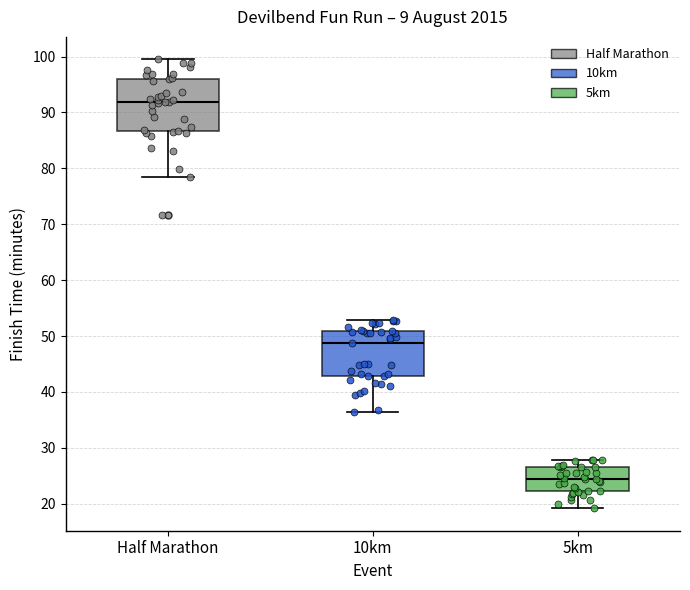

Where is the lower edge of the box for Half Marathon on the y-axis? The values are not printed on the chart, so give them approximately, as read against the axis.

87